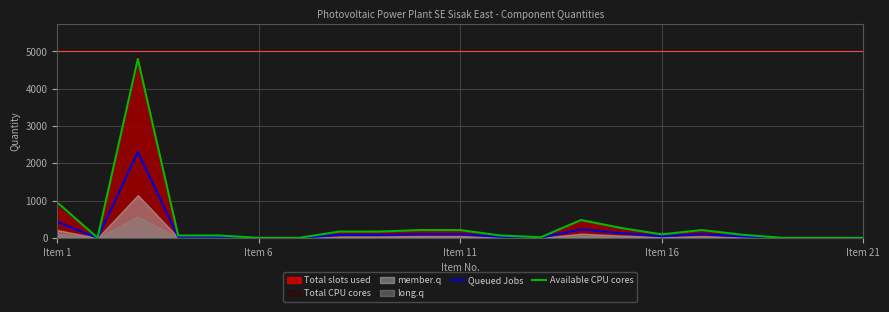

Where is Available CPU cores nearest to the value 2401?

Item 1